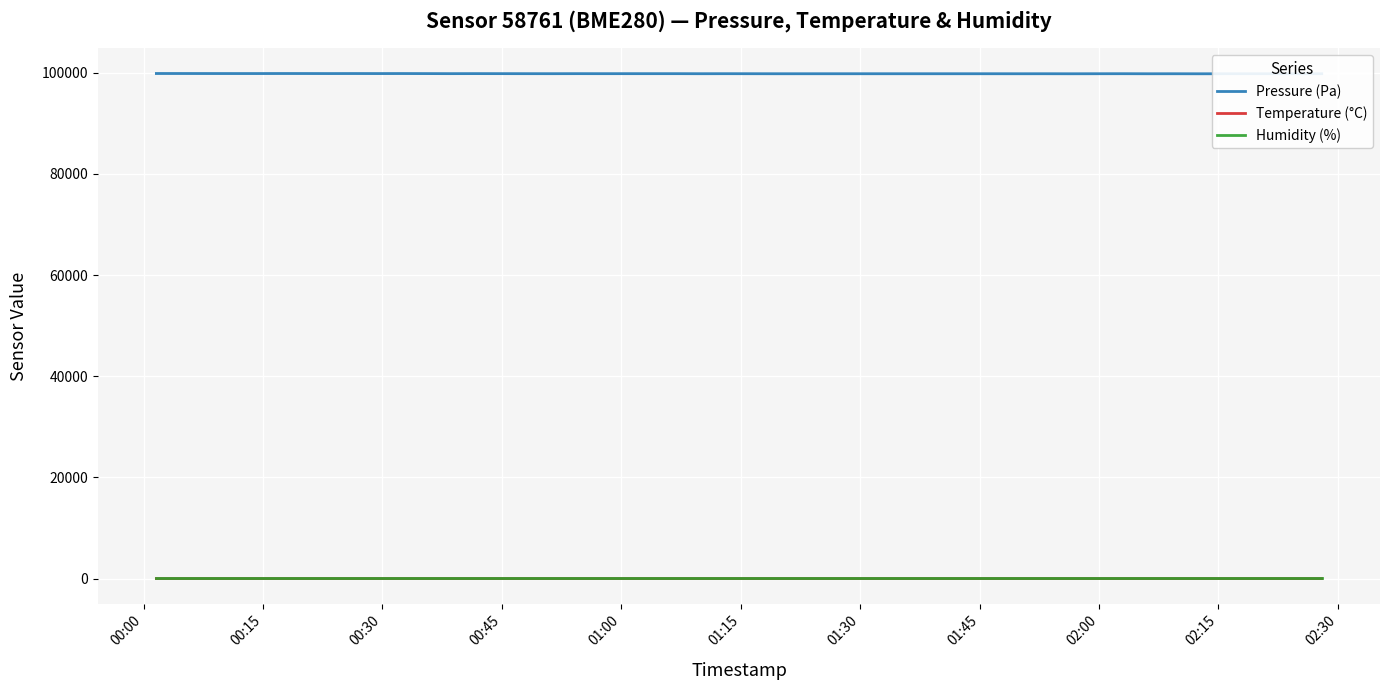

Which series has the widest spread of values?

Pressure (Pa)